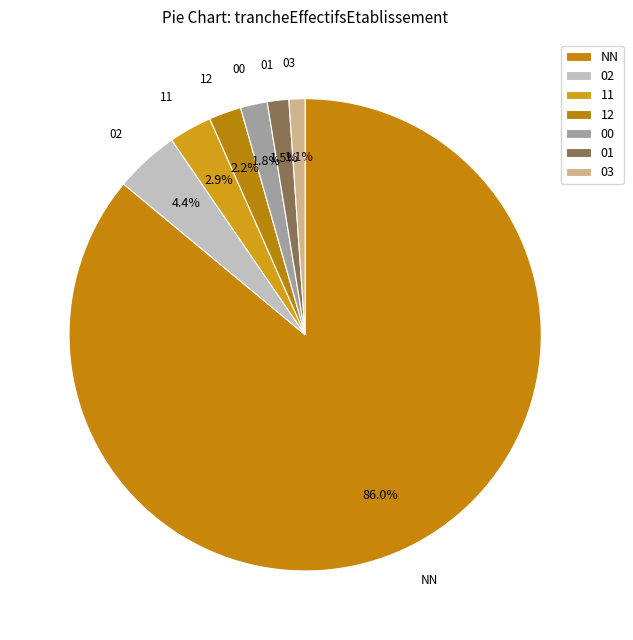

How many slices are in this pie chart?

7